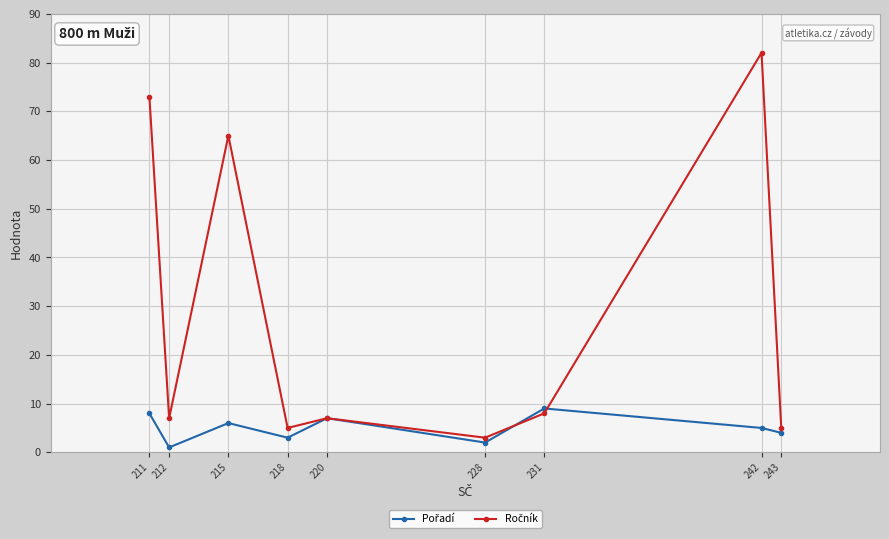

What is the total value across all series at 211?

81